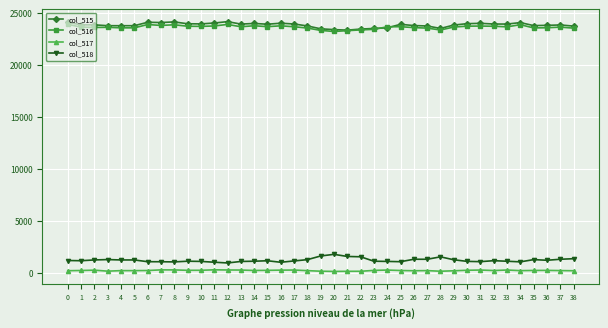

Is the value of col_518 at 17 greater than the value of col_517 at 20?

Yes